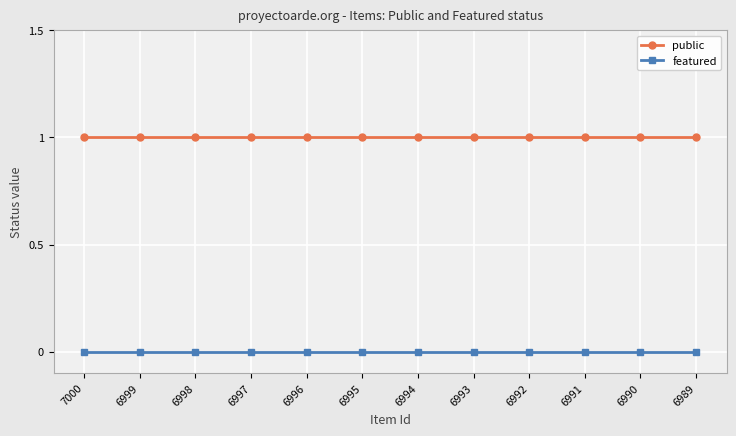

List the series in order of their overall mean, highest first.

public, featured